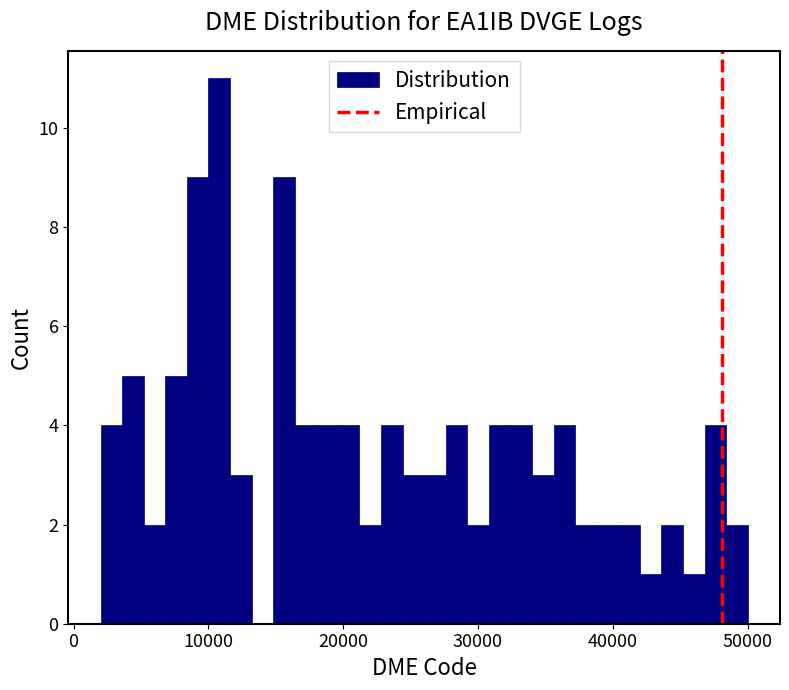

Around what value on the x-axis is the tallest bar? Give the approximate position of its centre, as read against the axis.

11000